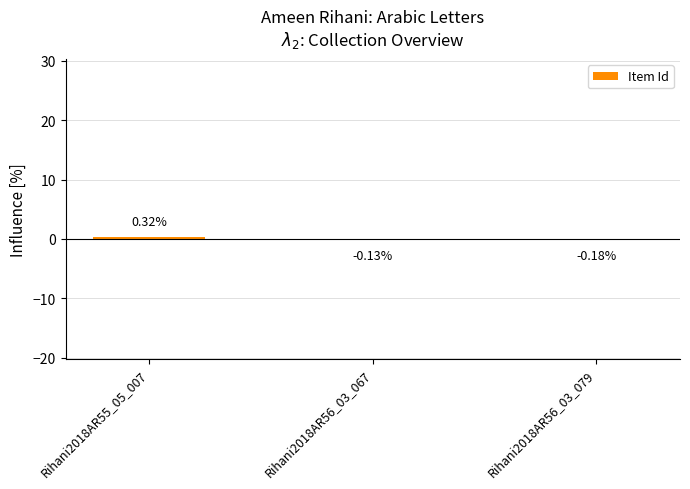

Which label corresponds to the largest value in the chart?

Rihani2018AR55_05_007